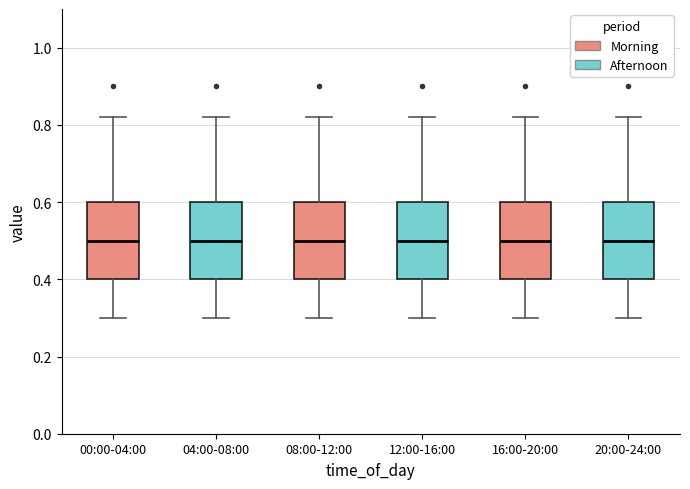

Reading left to right, read every box against the y-axis: the position of its median line, the range the box covers, and the ends of its whiskers. The values are not printed on the chart, so give them approximately, as read against the axis.

00:00-04:00: median 0.50, box 0.40 to 0.60, whiskers 0.30 to 0.82
04:00-08:00: median 0.50, box 0.40 to 0.60, whiskers 0.30 to 0.82
08:00-12:00: median 0.50, box 0.40 to 0.60, whiskers 0.30 to 0.82
12:00-16:00: median 0.50, box 0.40 to 0.60, whiskers 0.30 to 0.82
16:00-20:00: median 0.50, box 0.40 to 0.60, whiskers 0.30 to 0.82
20:00-24:00: median 0.50, box 0.40 to 0.60, whiskers 0.30 to 0.82